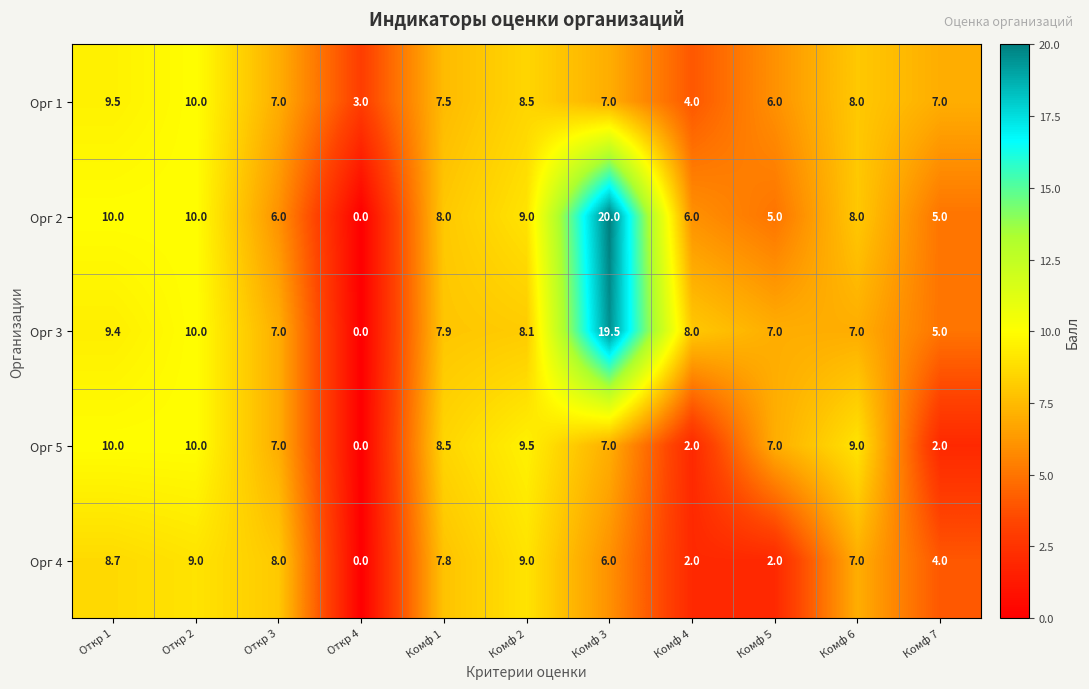

What is the approximate value of Орг 2 at Комф 3?

20.0